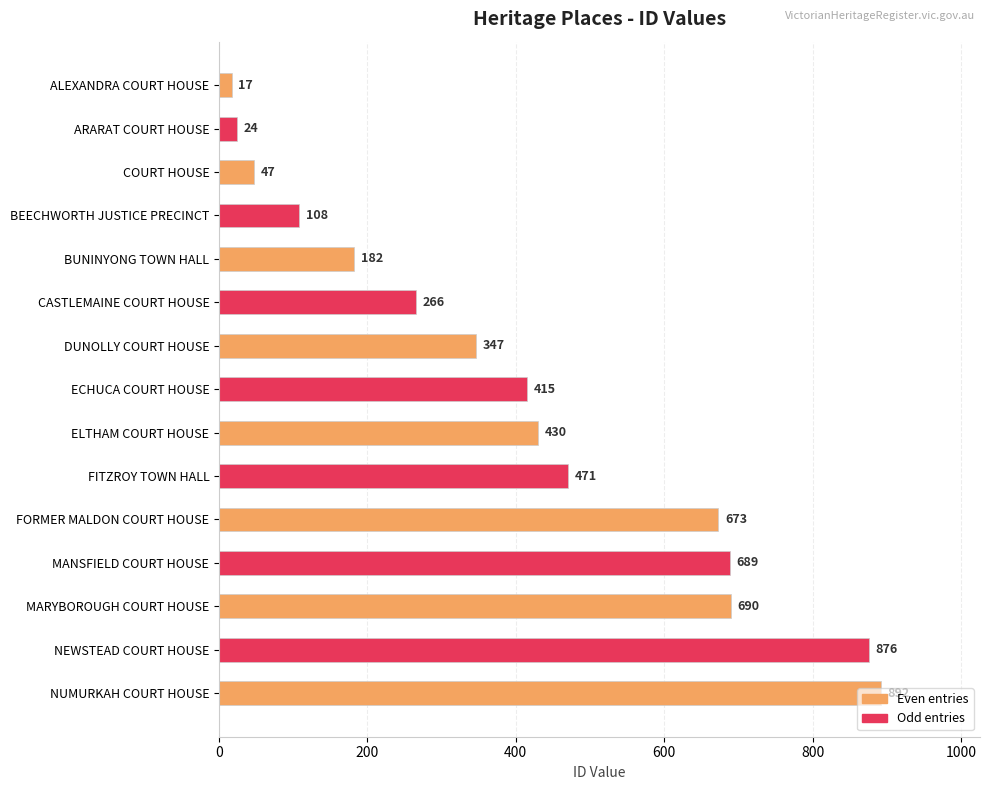

Which has a higher value, MANSFIELD COURT HOUSE or ECHUCA COURT HOUSE?

MANSFIELD COURT HOUSE